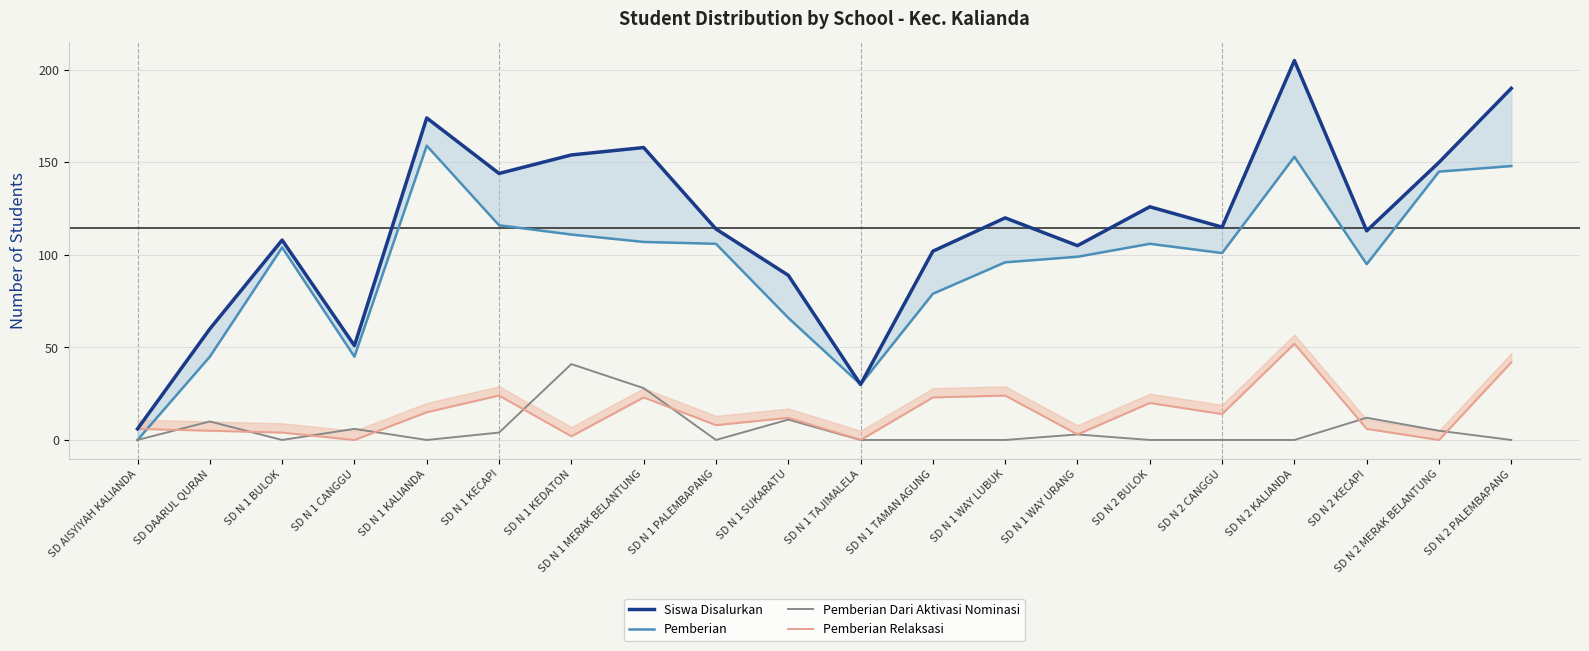

Is it true that Pemberian Dari Aktivasi Nominasi equals 12 at SD N 2 KECAPI?

True